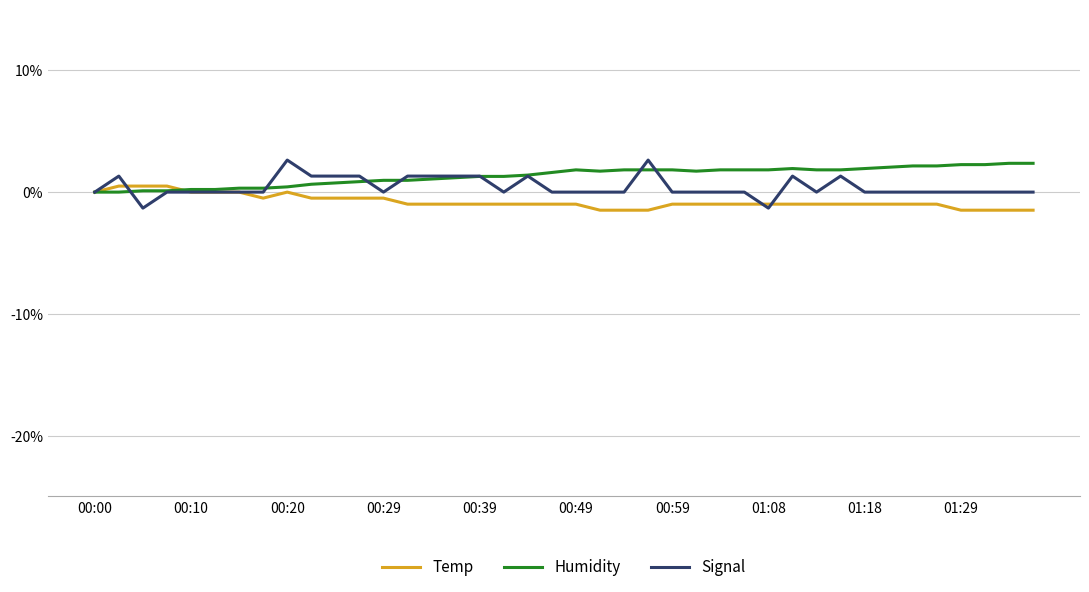

Does the chart have visible grid lines?

Yes